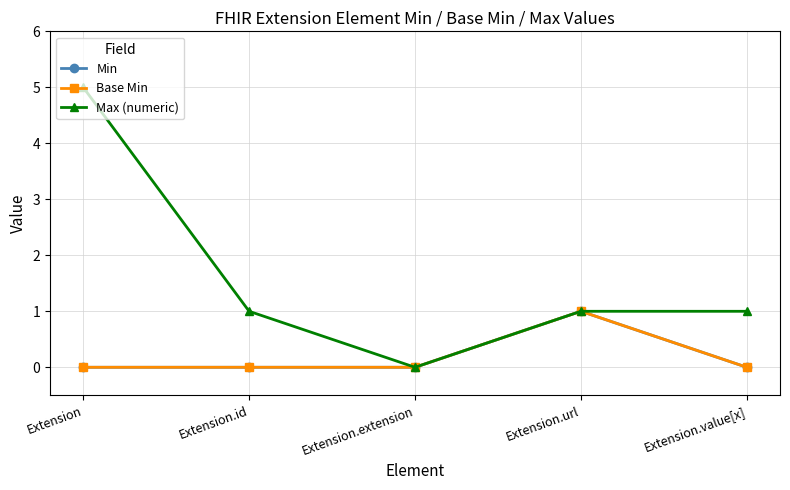

True or false: Base Min has a value of 0 at Extension.value[x].

True